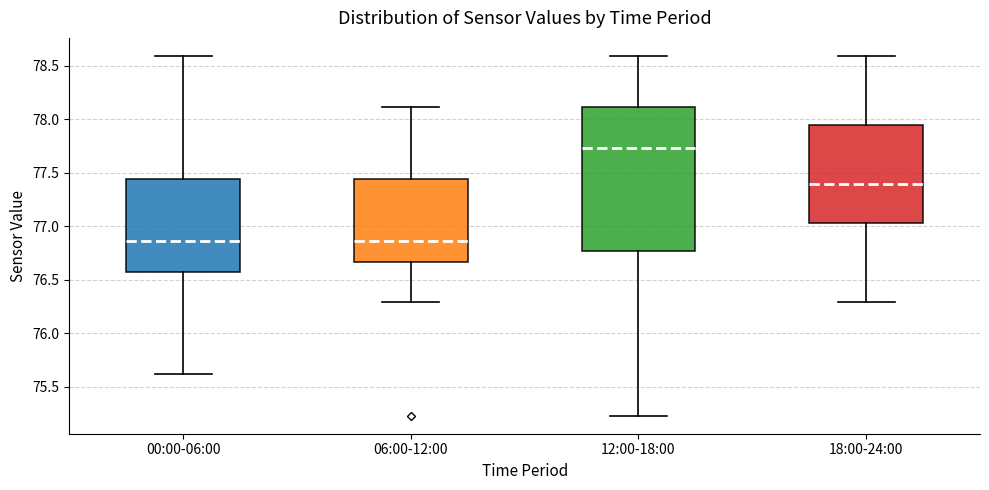

Comparing the boxes themselves (not the whiskers), which one is the tallest?

12:00-18:00